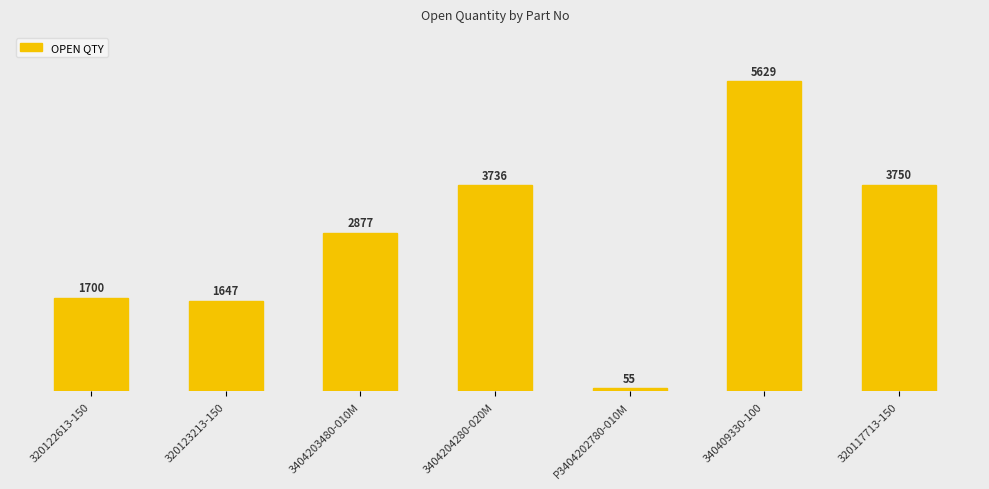

Which label corresponds to the largest value in the chart?

340409330-100